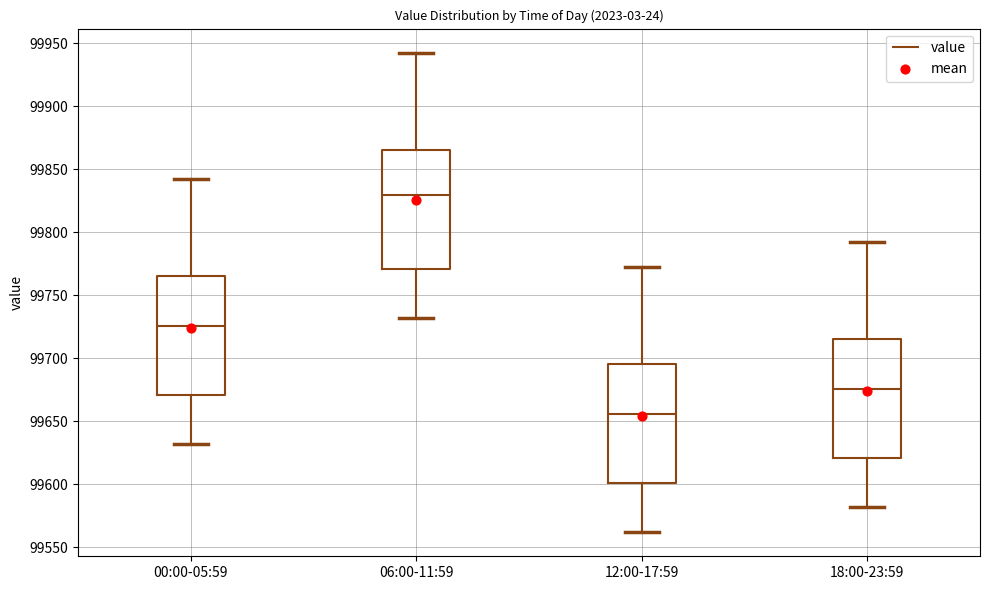

Which box's median line is the highest?

06:00-11:59